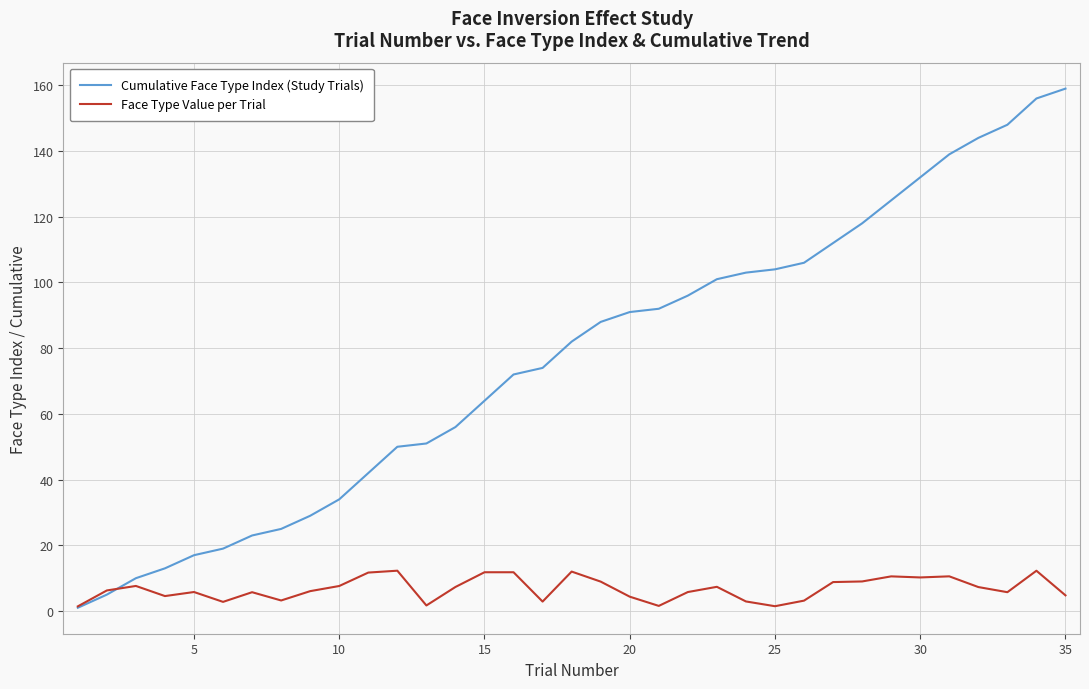

Which series has the widest spread of values?

Cumulative Face Type Index (Study Trials)